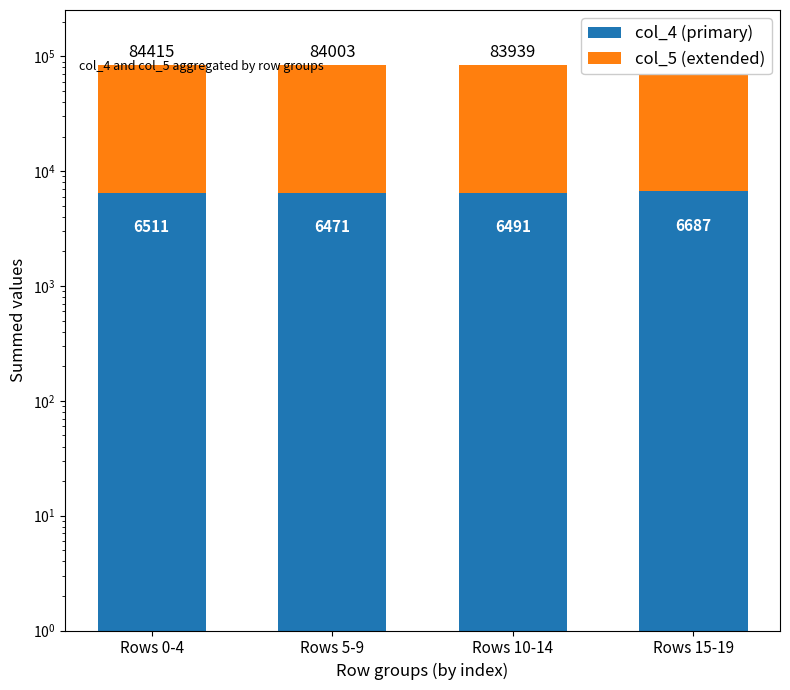

Is the value of col_4 (primary) at Rows 0-4 greater than the value of col_5 (extended) at Rows 5-9?

No